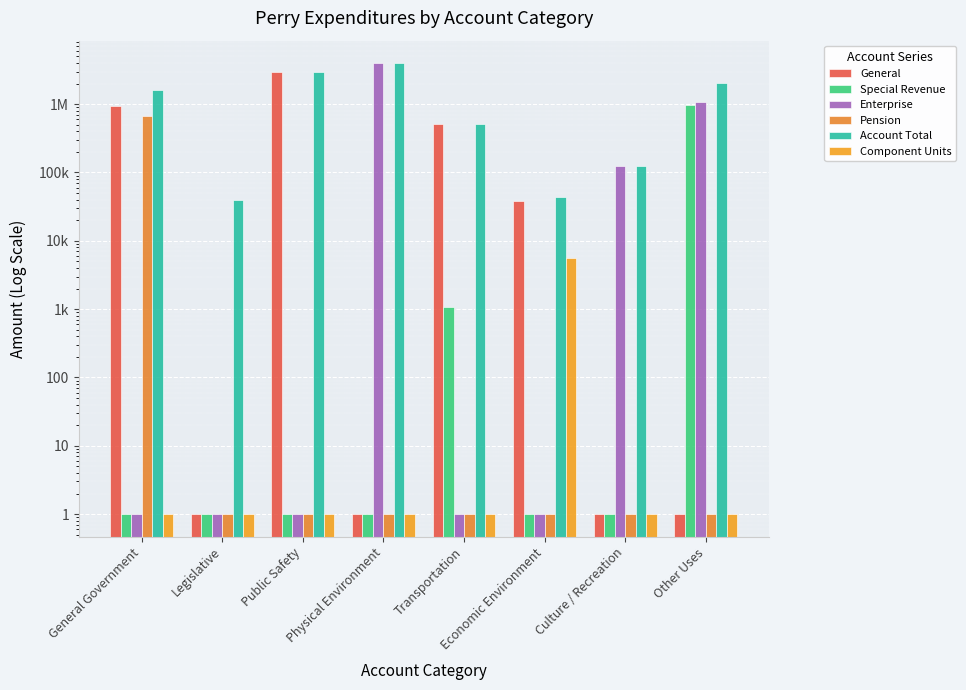

At how many categories does at least one series exceed 2377753?

2